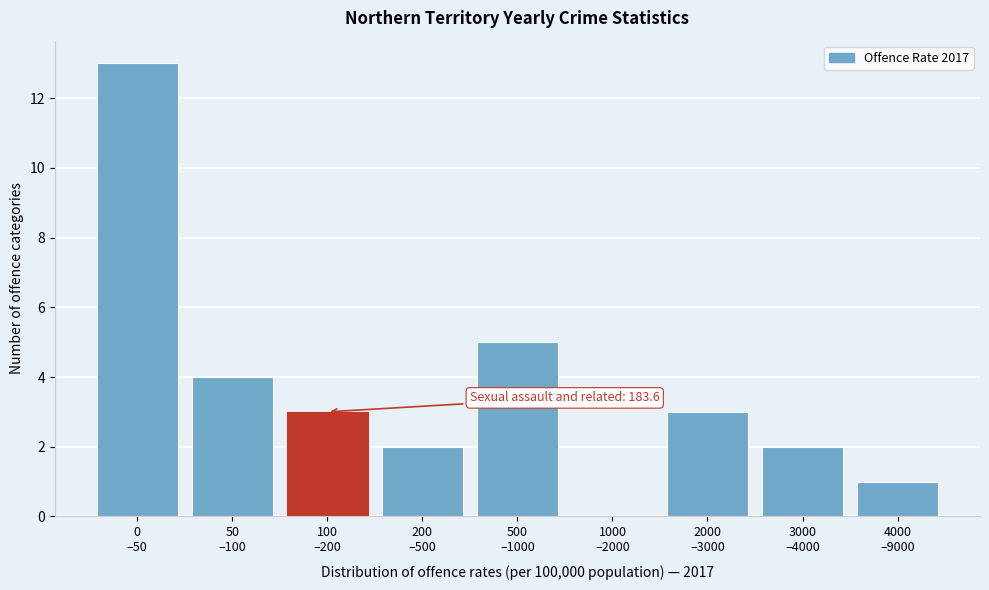

What is the maximum value shown in the chart?

13